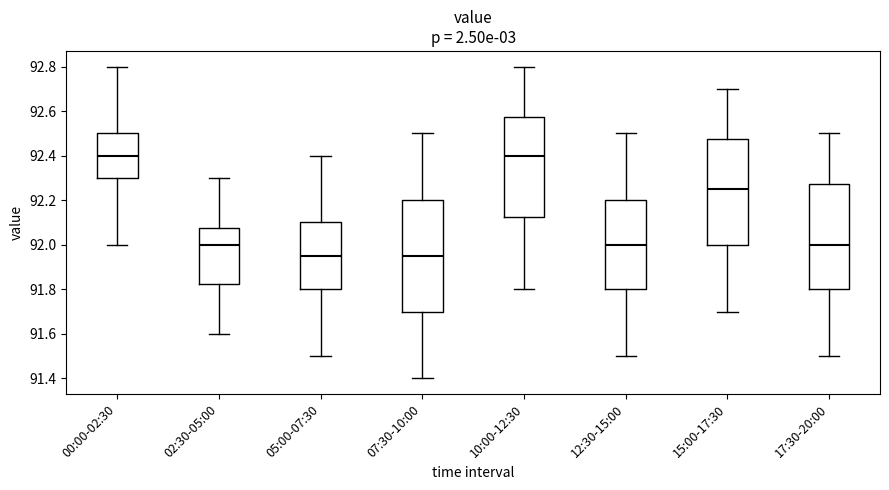

Which box is the tallest, from its lower edge to its upper edge?

07:30-10:00